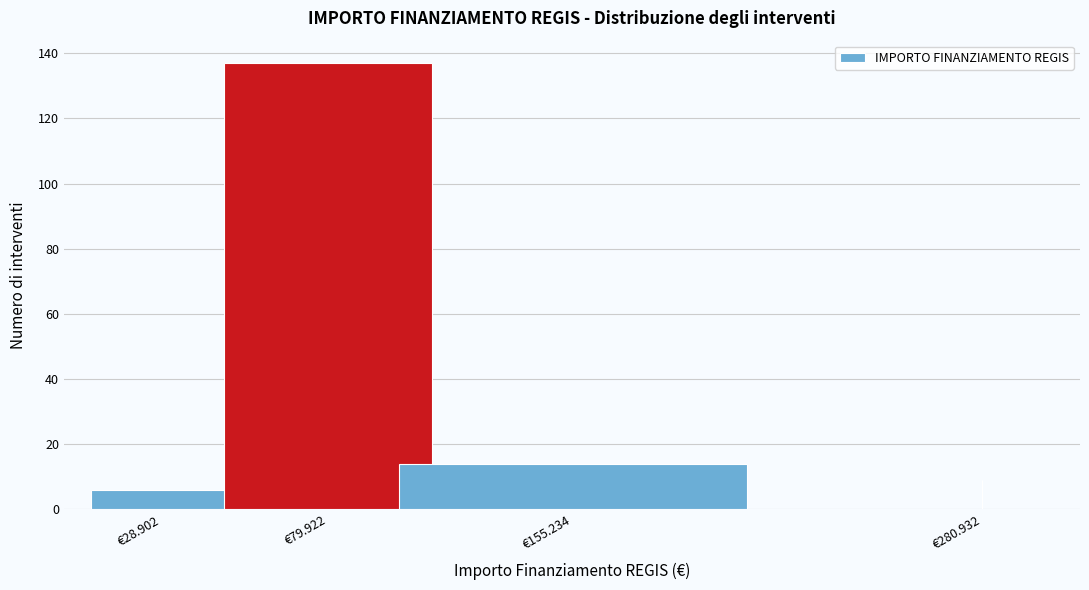

Reading left to right, list all the values displayed in this chart.

€28.902=6	€79.922=137	€155.234=14	€280.932=9